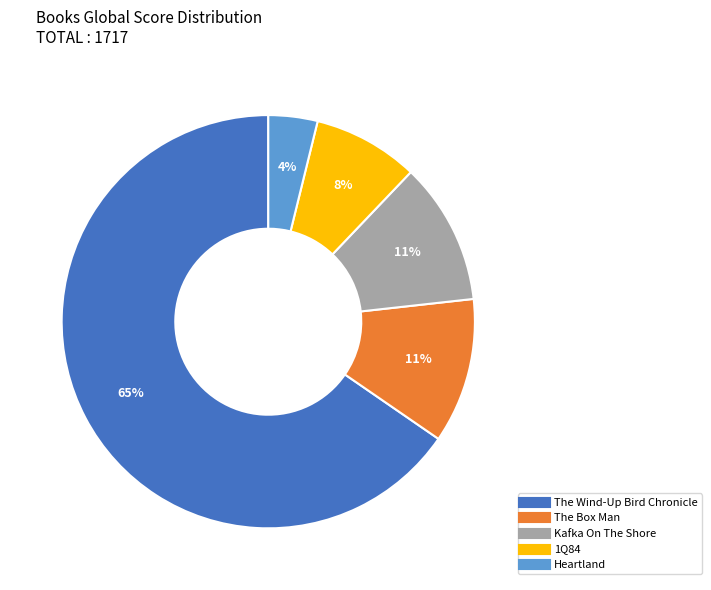

Does any single category account for the majority?

Yes